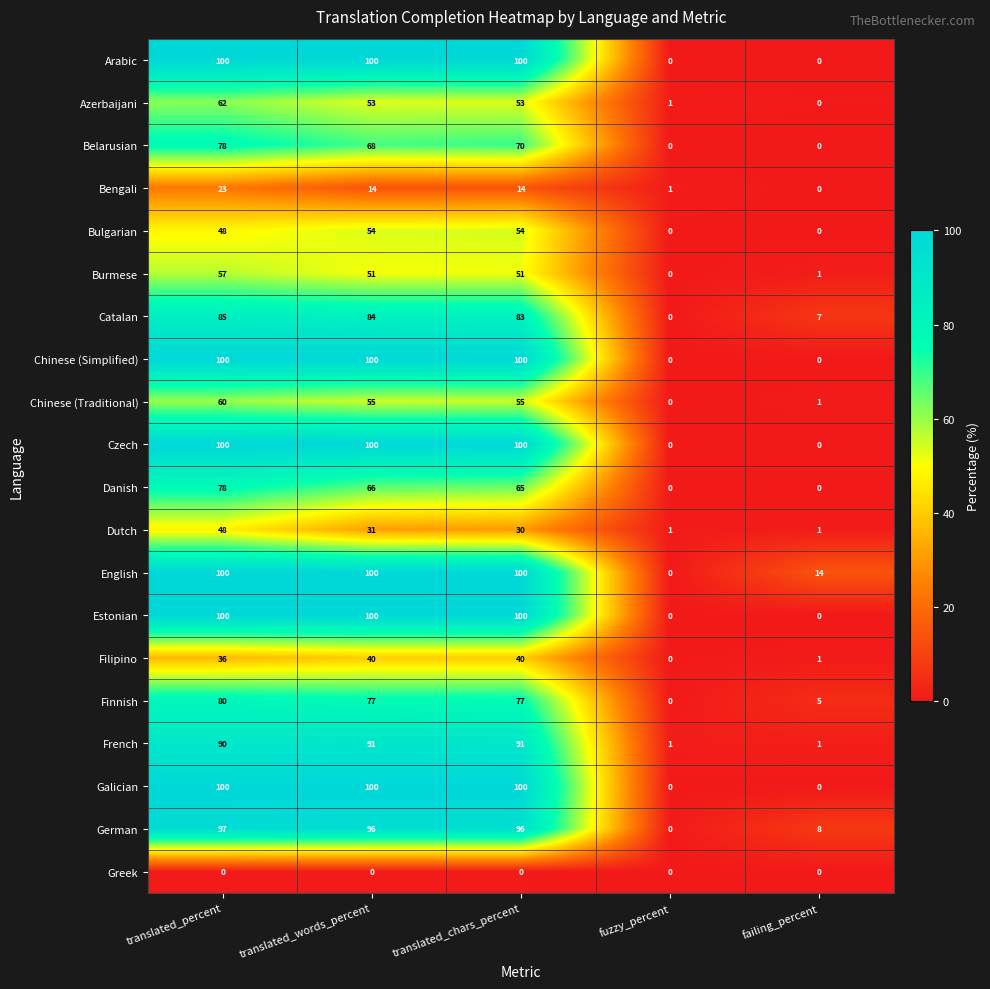

How many categories are shown in the chart?

5